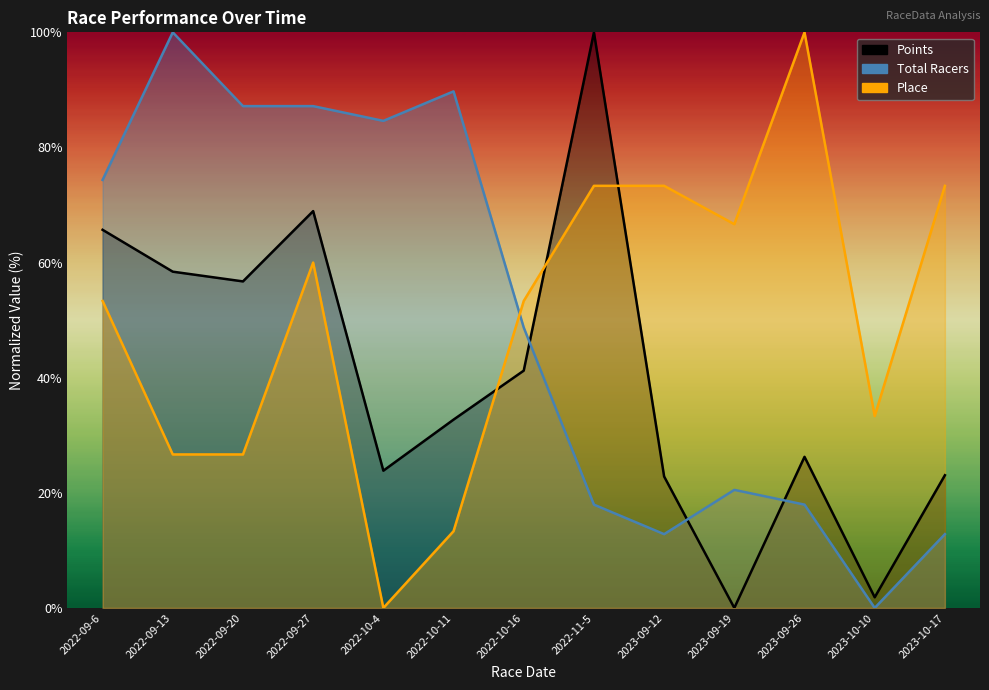

What is the label of the 10th point from the left?

2023-09-19